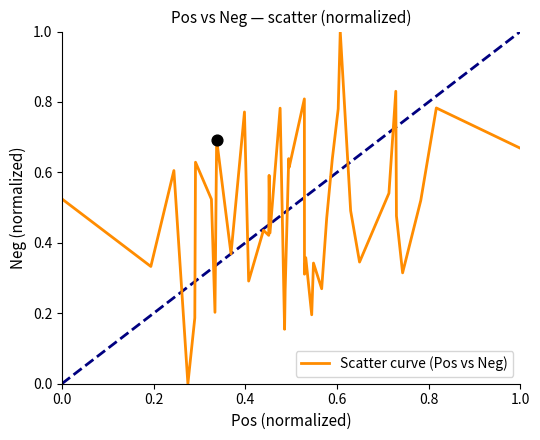

What is the maximum value shown in the chart?

1.0